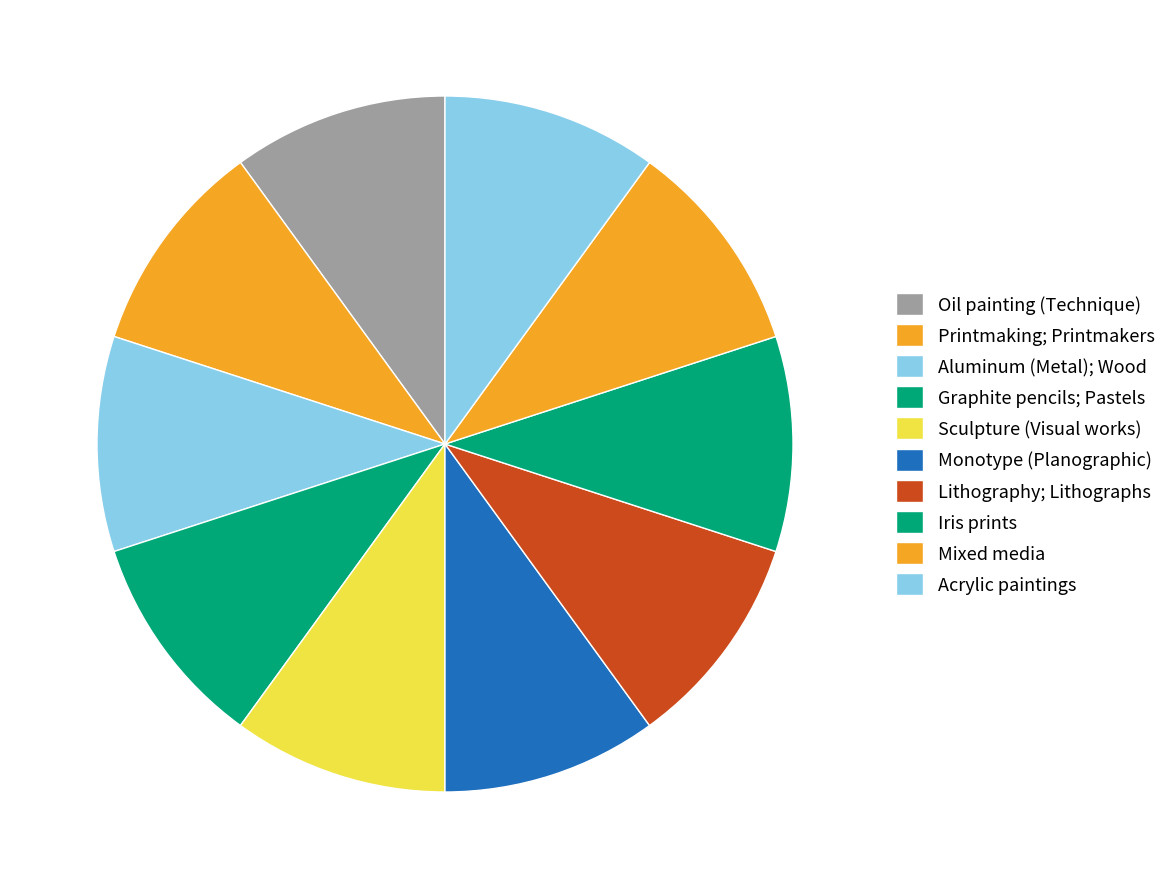

Count the number of slices in the pie.

10